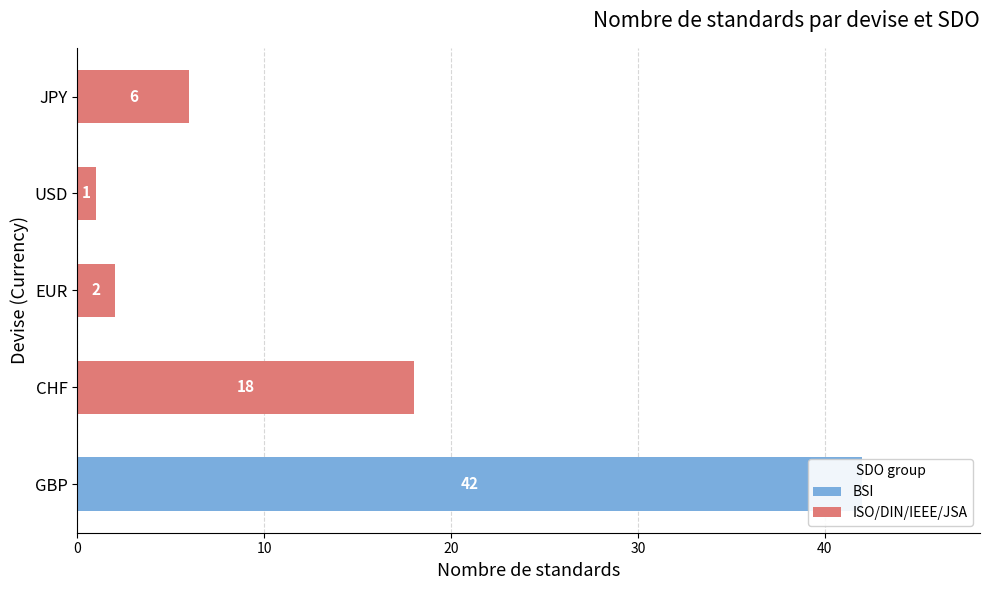

What is the average value of the BSI series?

8